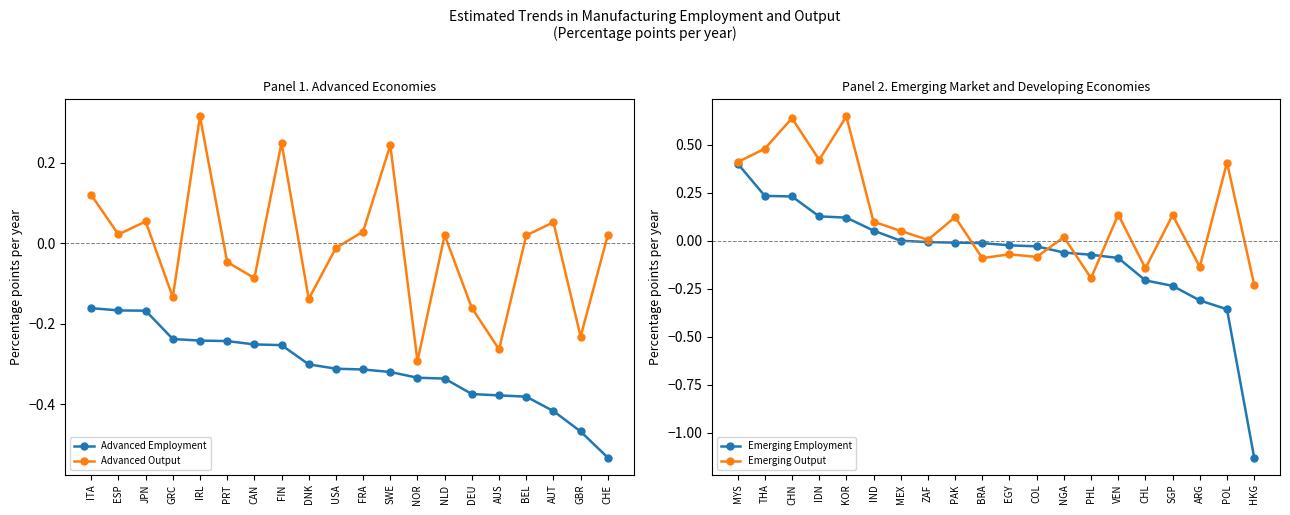

At which label does Advanced Output first exceed 0?

ITA